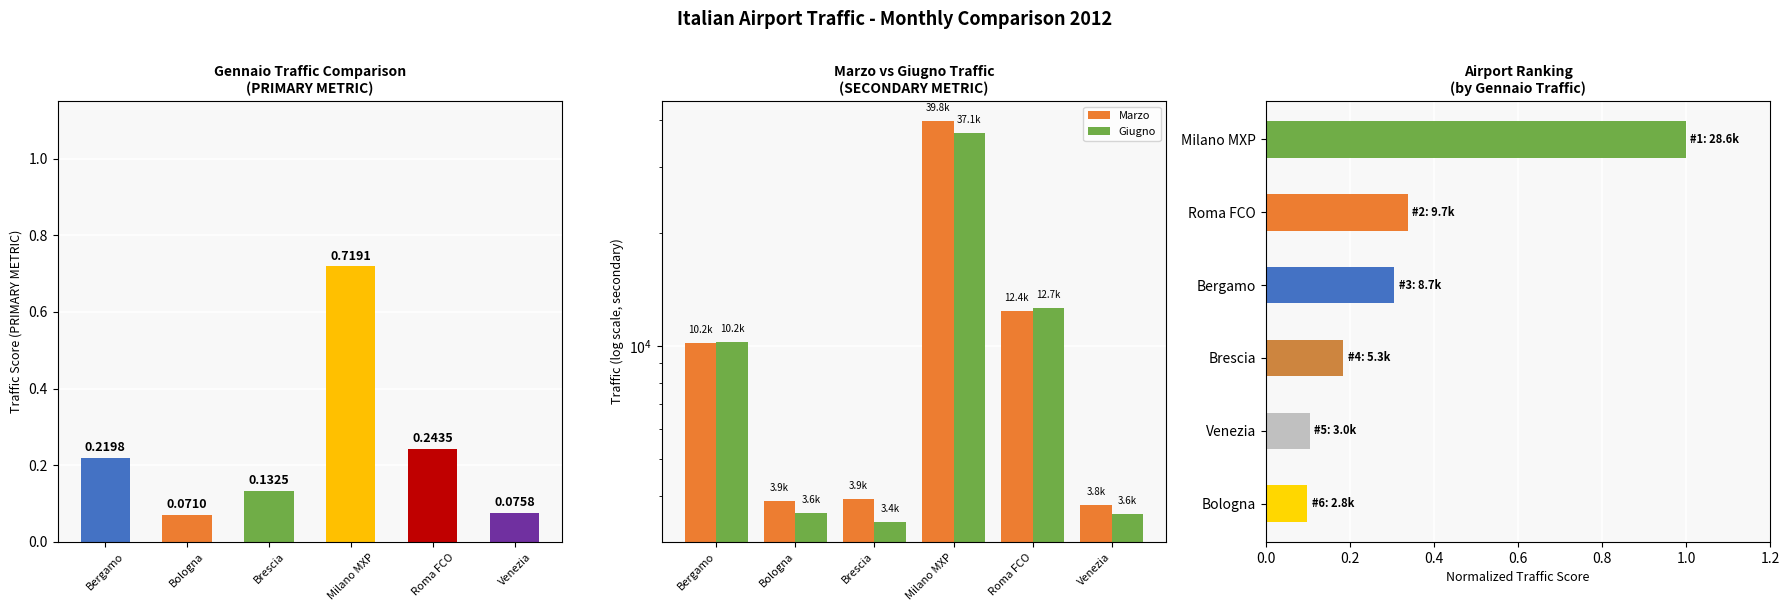

Count the Gennaio (norm) values in the range 0 to 1.

6